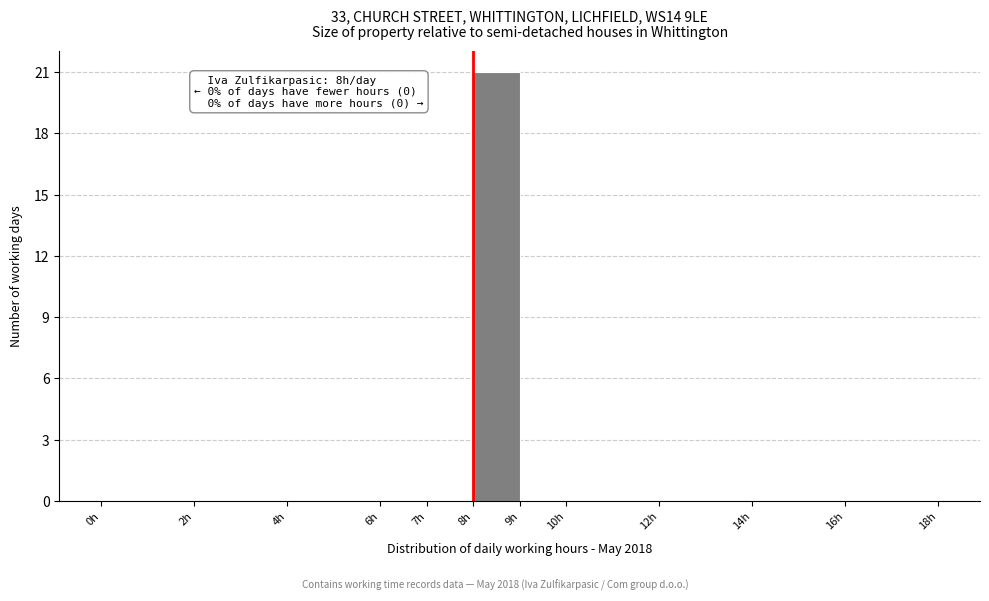

Over which range of the x-axis is the bar tallest?

8 to 9